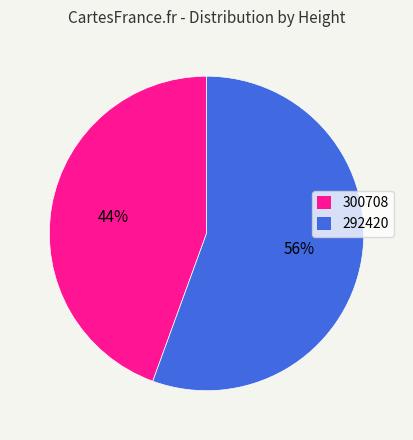

The 300708 slice represents 44% of the pie. True or false?

True